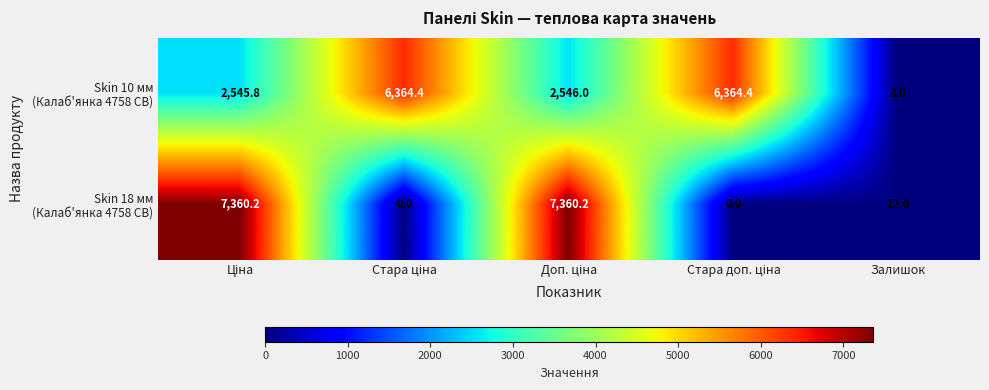

At how many categories does at least one series exceed 2710?

4